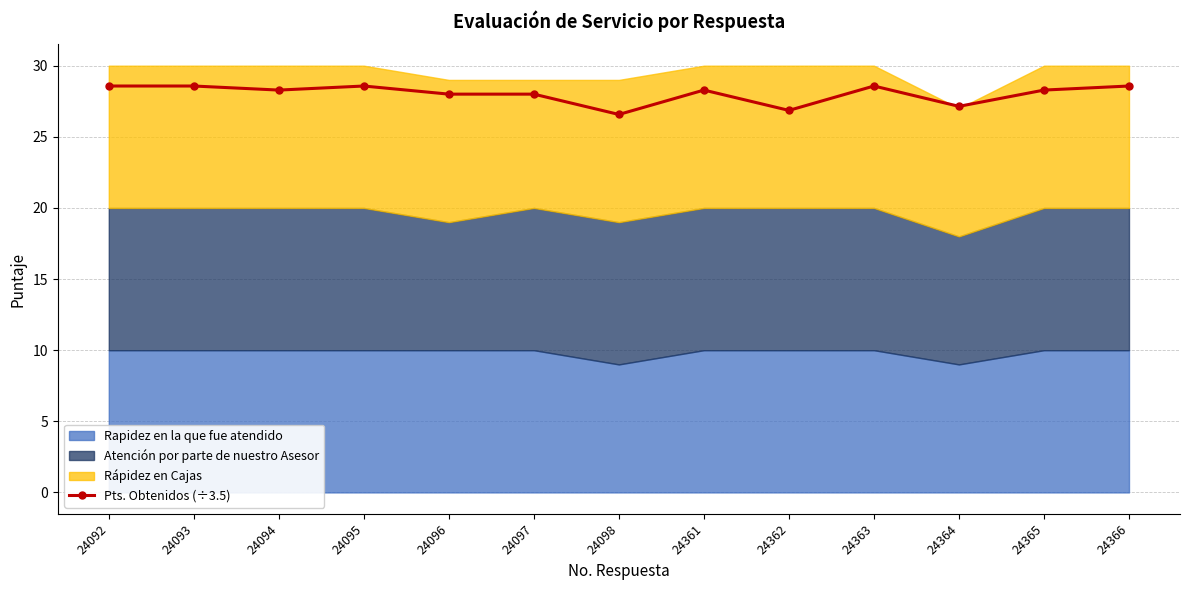

What is the sum of the values at 24365 and 24362?

55.1